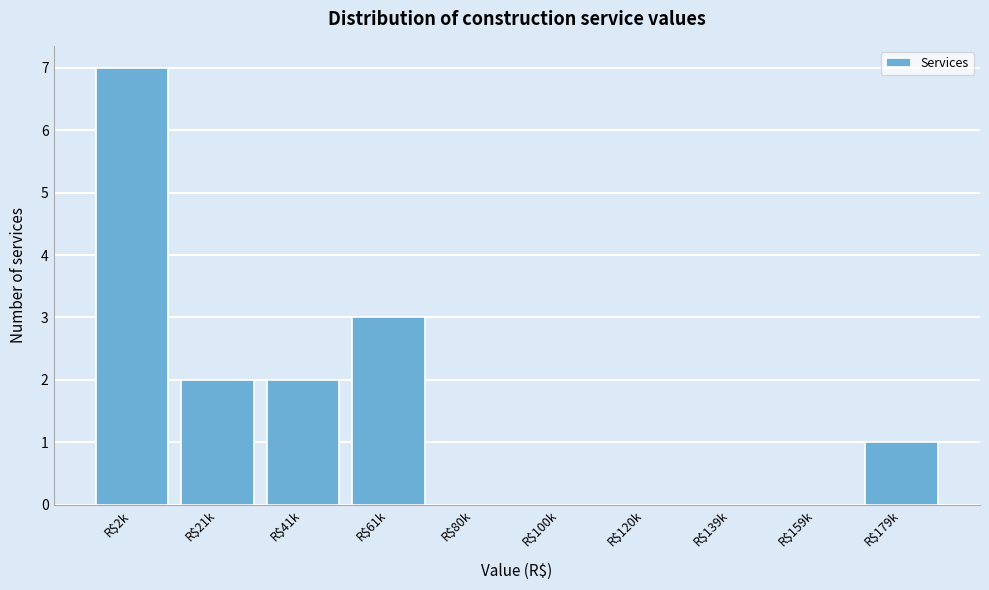

The value at R$21k is 2. True or false?

True